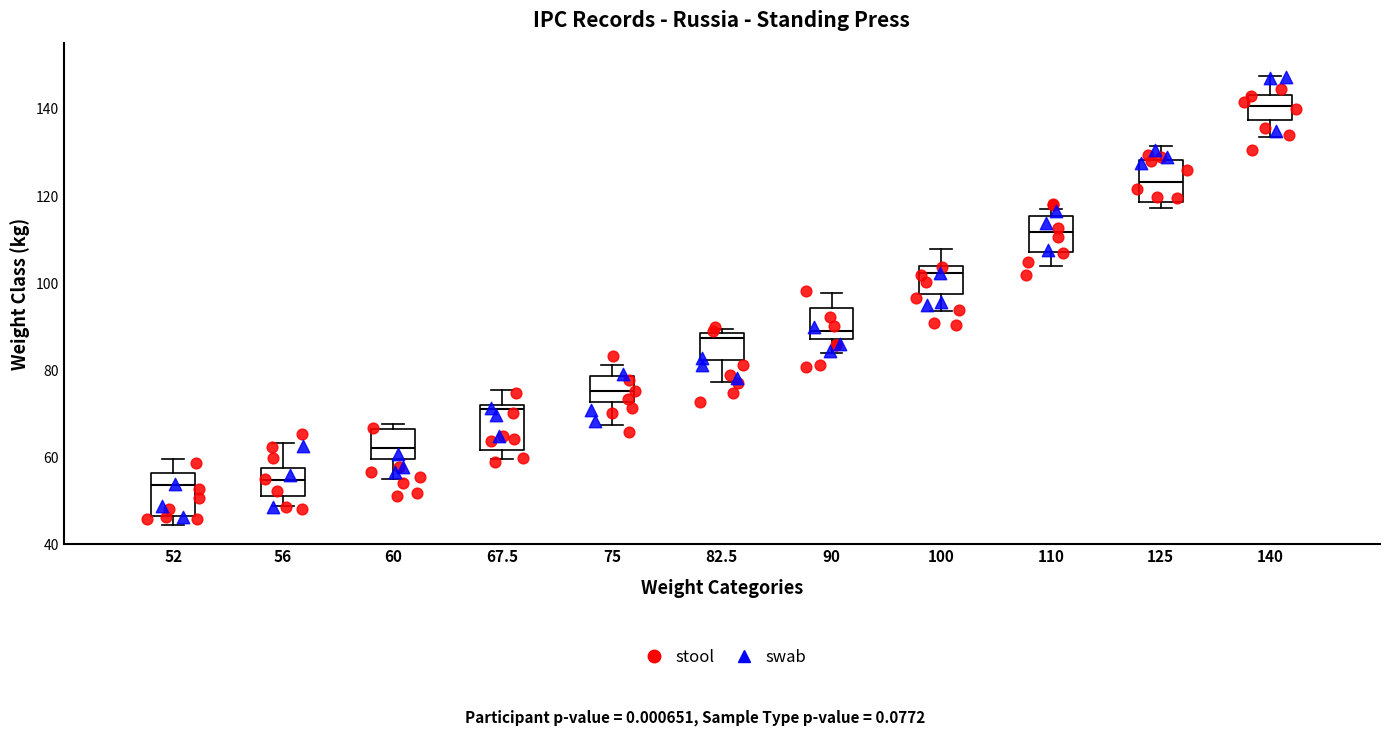

Reading left to right, read every box against the y-axis: the position of its median line, the range the box covers, and the ends of its whiskers. The values are not printed on the chart, so give them approximately, as read against the axis.

52: median 54, box 46 to 56, whiskers 44 to 60
56: median 54, box 52 to 58, whiskers 48 to 64
60: median 62, box 60 to 66, whiskers 54 to 68
67.5: median 70, box 62 to 72, whiskers 60 to 76
75: median 76, box 72 to 78, whiskers 68 to 82
82.5: median 88 (just below the box's upper edge), box 82 to 88, whiskers 78 to 90
90: median 88 (just above the box's lower edge), box 88 to 94, whiskers 84 to 98
100: median 102, box 98 to 104, whiskers 94 to 108
110: median 112, box 108 to 116, whiskers 104 to 116 (just above the box's upper edge)
125: median 124, box 118 to 128, whiskers 118 (just below the box's lower edge) to 132
140: median 140, box 138 to 144, whiskers 134 to 148